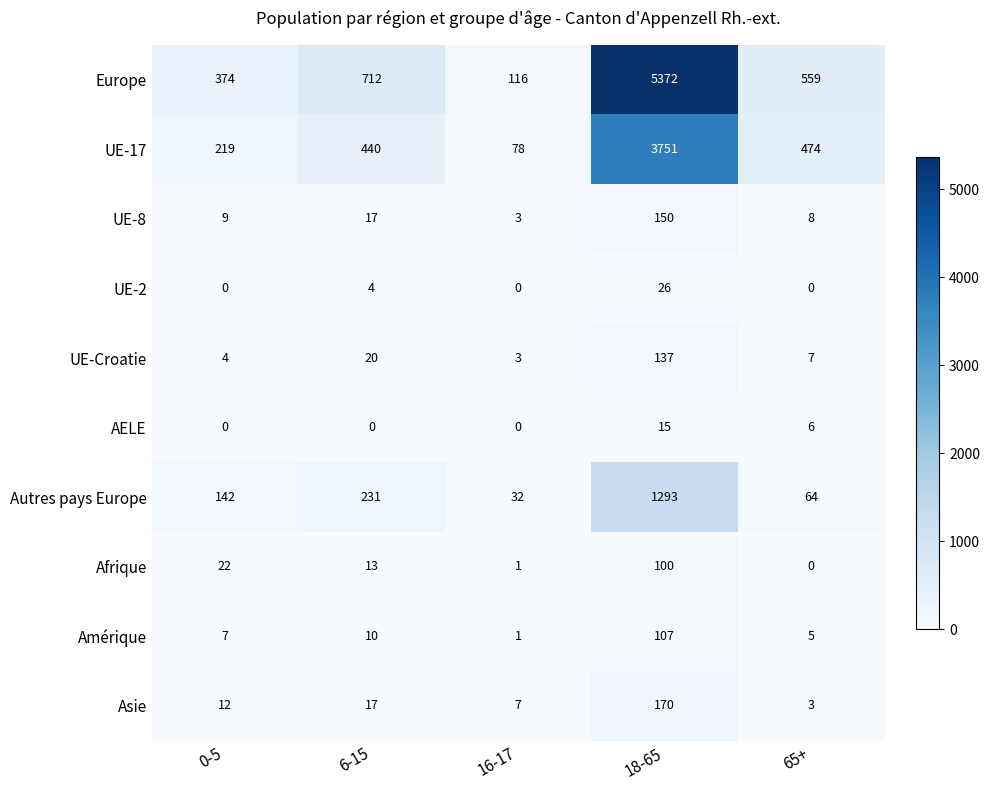

Rank the series at 18-65 from lowest to highest value.

AELE, UE-2, Afrique, Amérique, UE-Croatie, UE-8, Asie, Autres pays Europe, UE-17, Europe